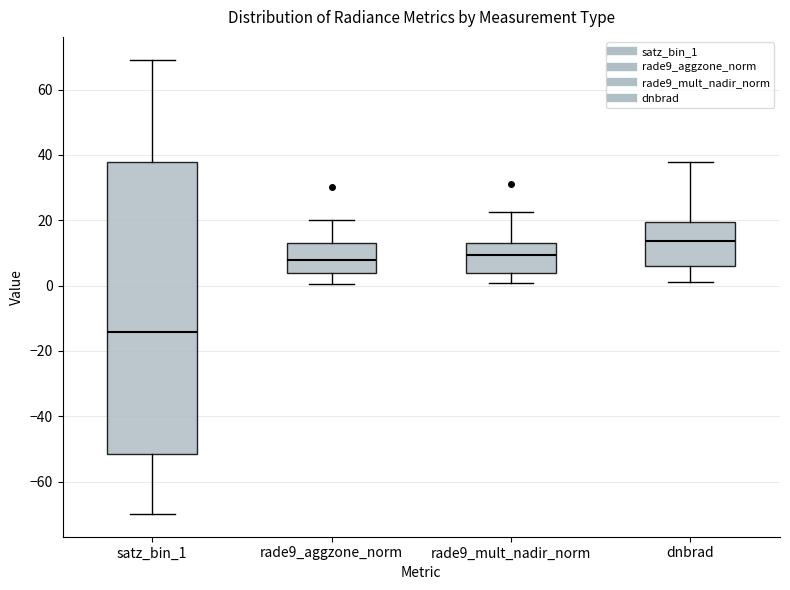

Reading left to right, read every box against the y-axis: the position of its median line, the range the box covers, and the ends of its whiskers. The values are not printed on the chart, so give them approximately, as read against the axis.

satz_bin_1: median -14, box -52 to 38, whiskers -70 to 70
rade9_aggzone_norm: median 8, box 4 to 12, whiskers 0 to 20
rade9_mult_nadir_norm: median 10, box 4 to 14, whiskers 0 to 22
dnbrad: median 14, box 6 to 20, whiskers 2 to 38